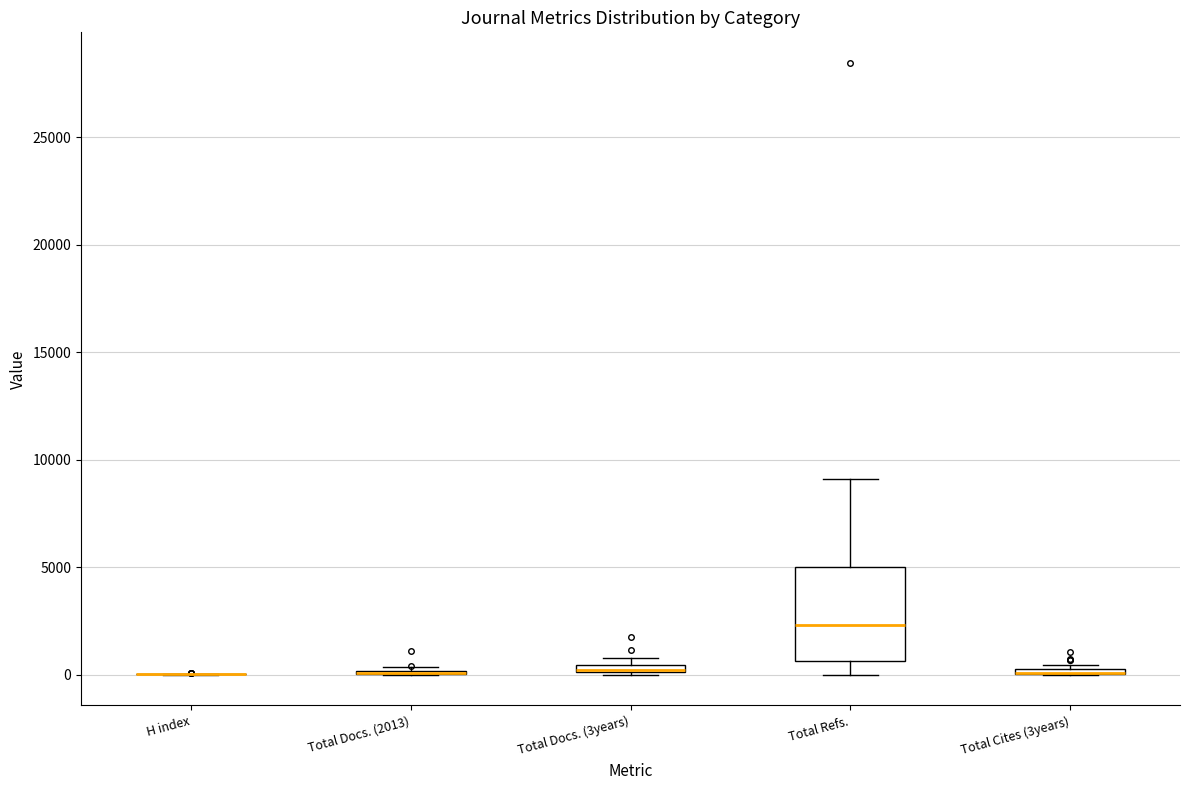

Comparing the boxes themselves (not the whiskers), which one is the tallest?

Total Refs.